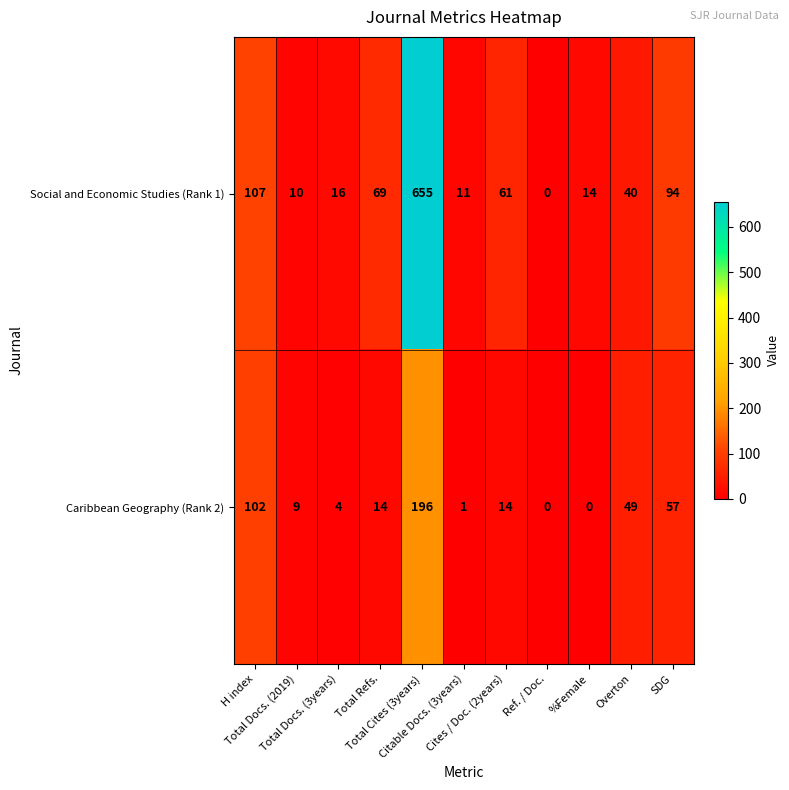

Which series has the widest spread of values?

Social and Economic Studies (Rank 1)